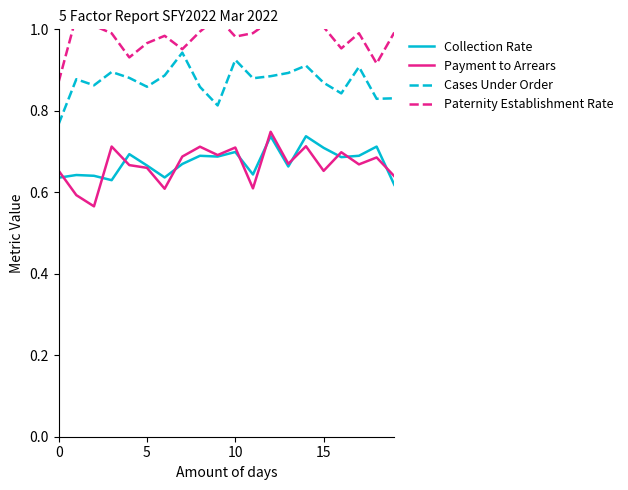

What is the minimum value shown in the chart?

0.6